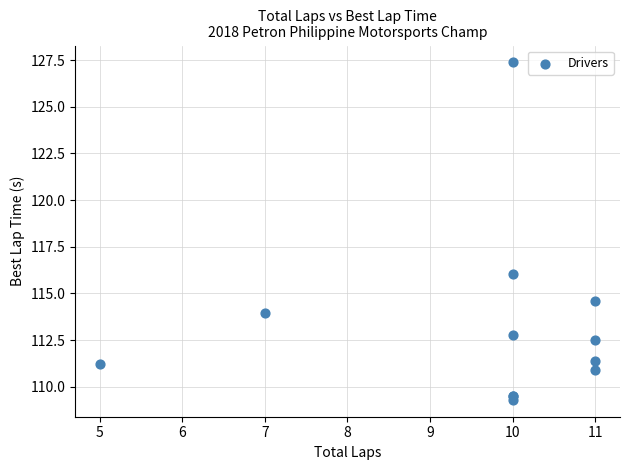

What Y value in the scatter plot is closest to 118?

116.0